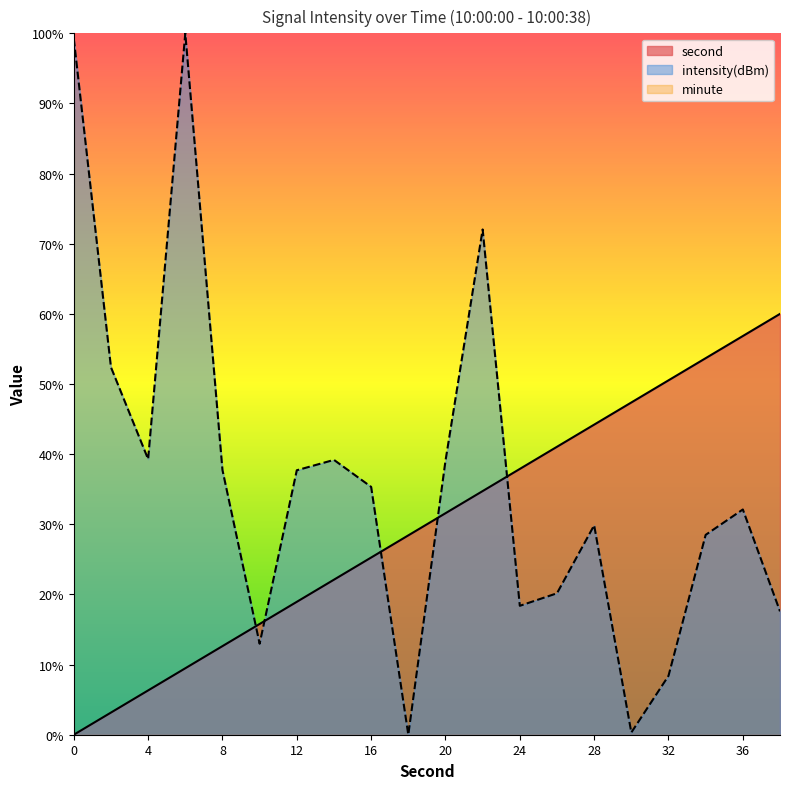

Where do second and intensity first cross each other?

8 and 10